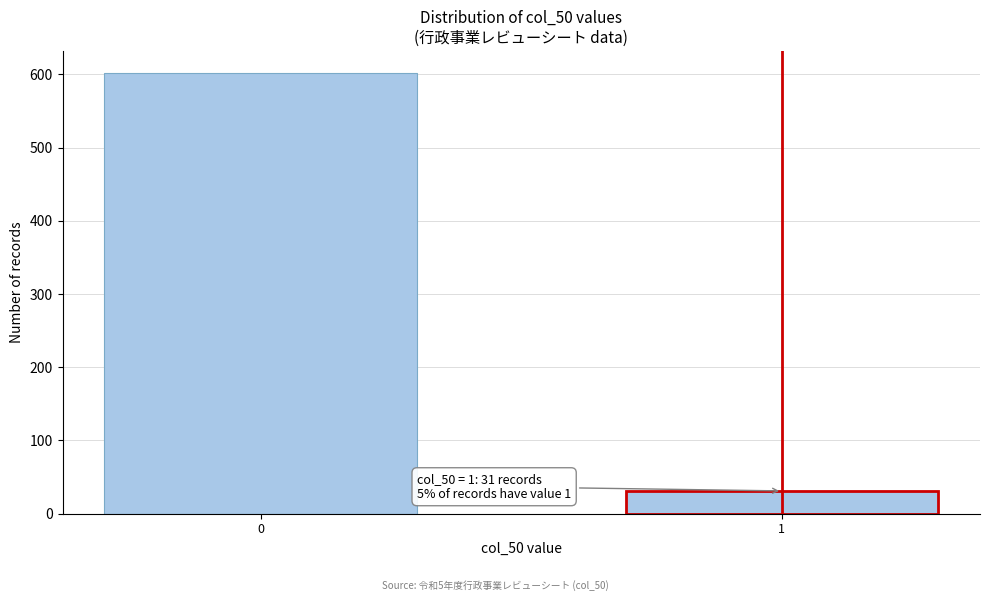

Reading left to right, extract all data points from this chart.

0=602	1=31